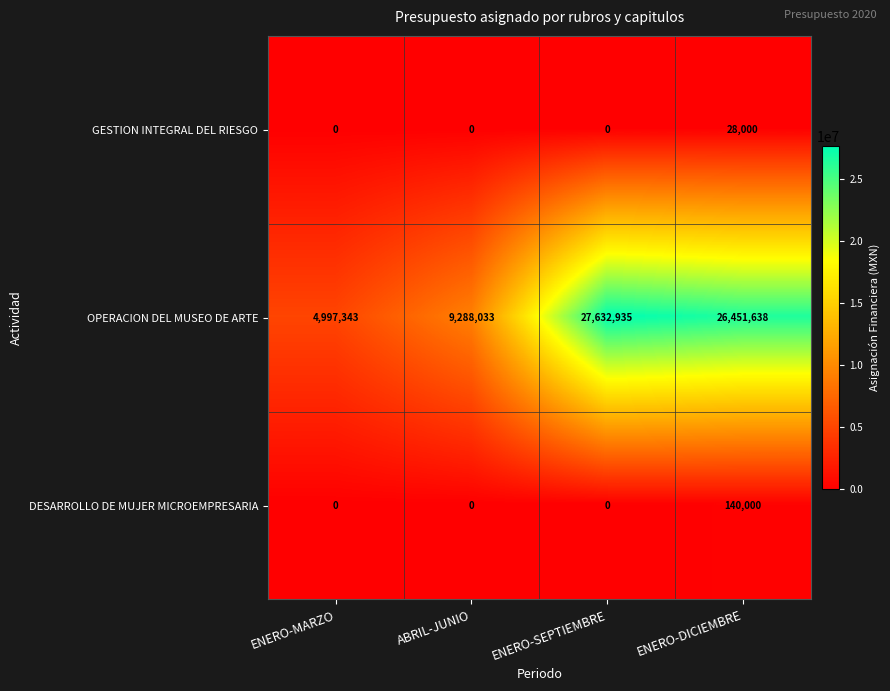

At how many categories does at least one series exceed 25941122?

2